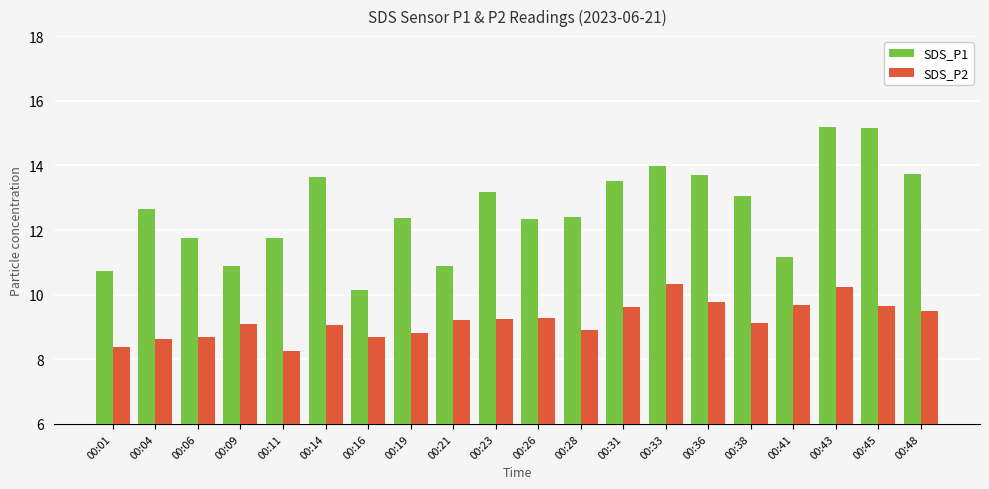

At which category is the sum across all series the highest?

00:43